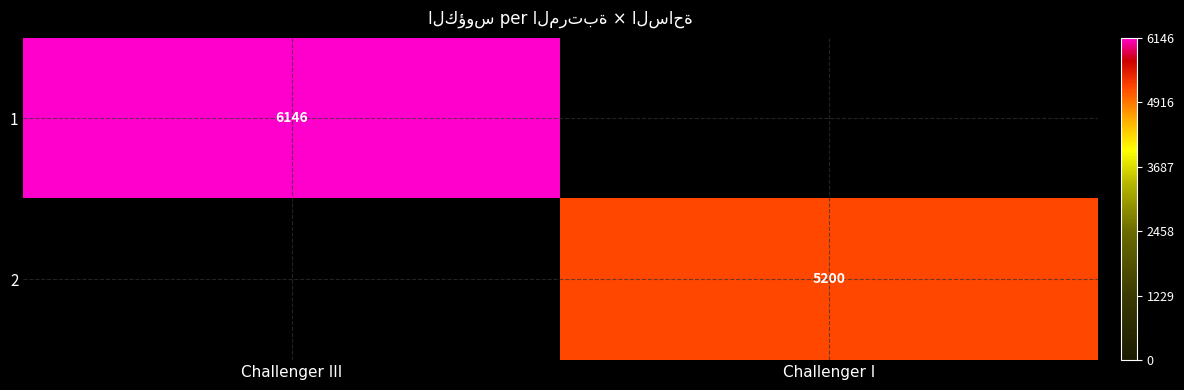

Is it true that 1 equals 9499 at Challenger III?

False